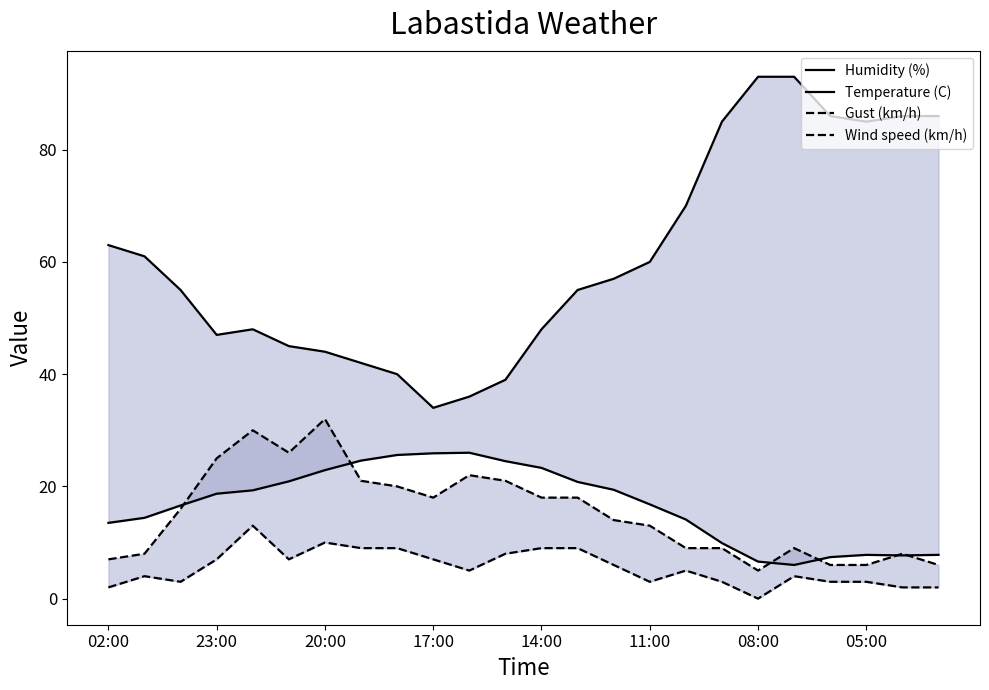

At which category is the sum across all series the highest?

19